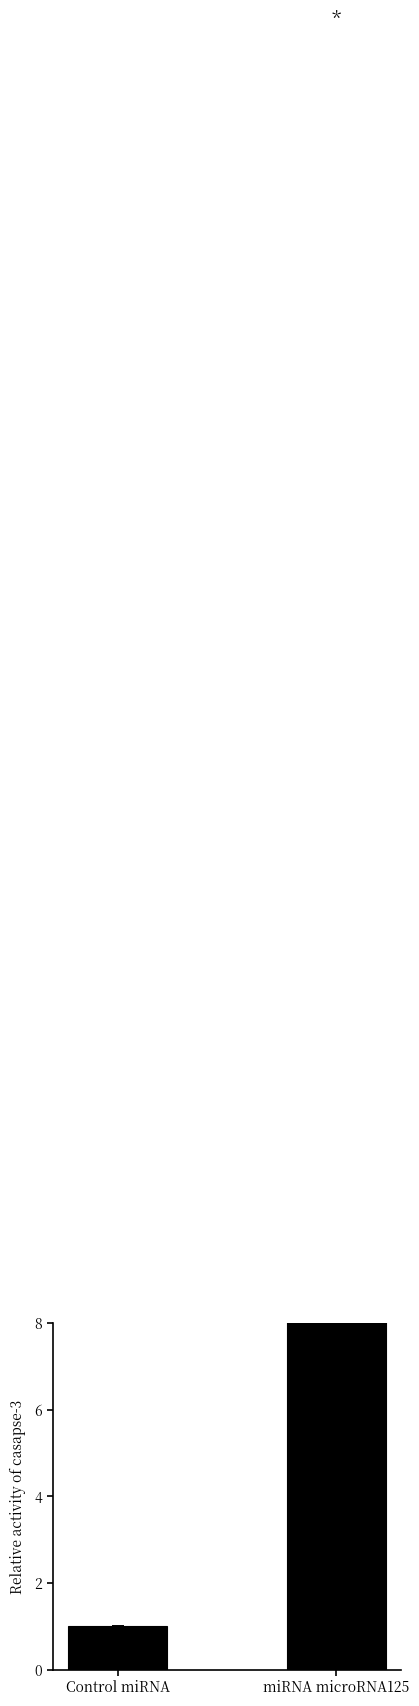

The chart shows a value of 64.4 at miRNA microRNA125. True or false?

False